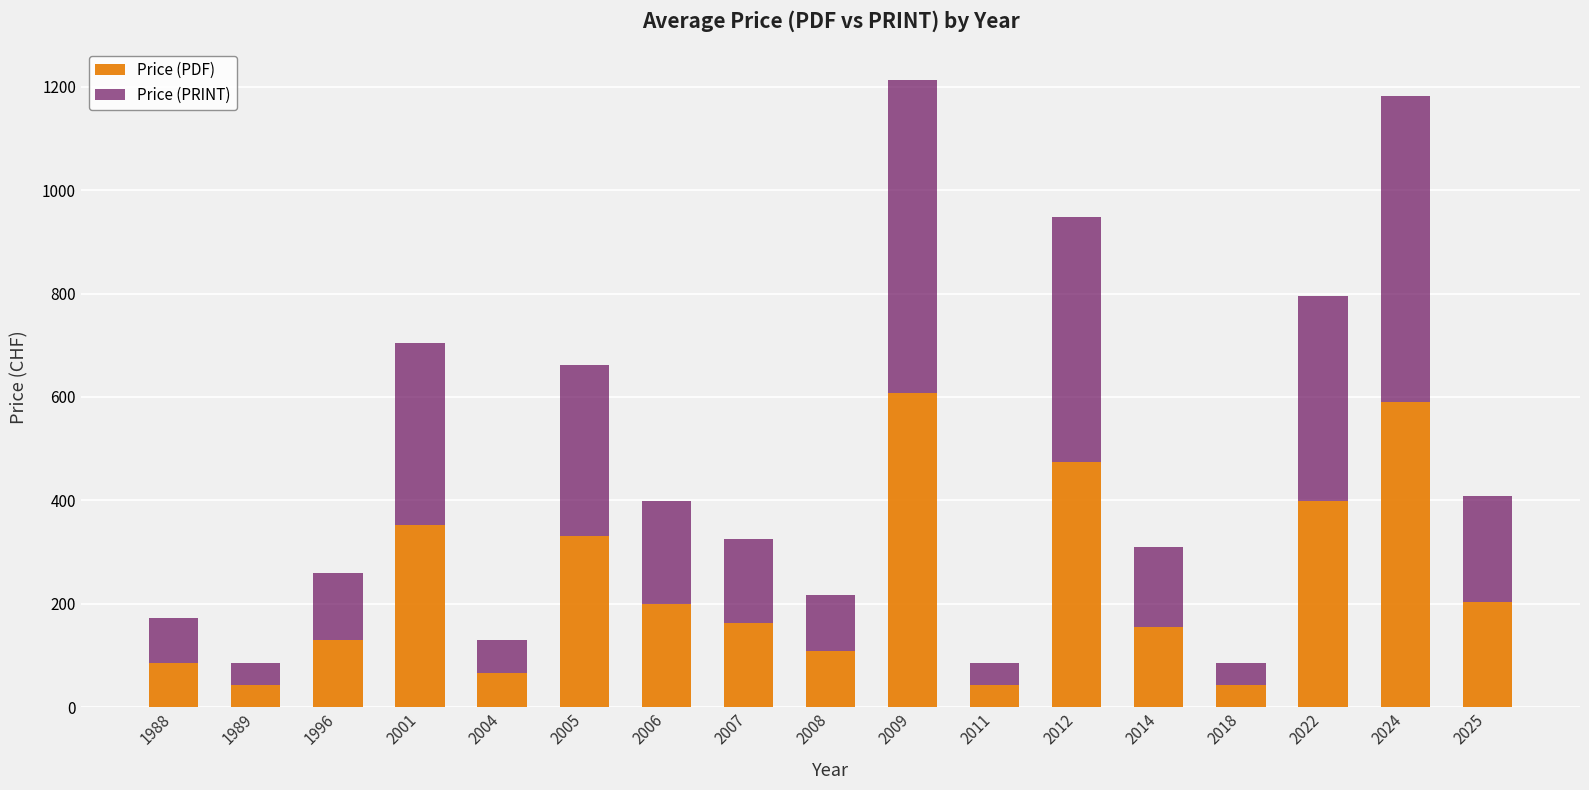

What is the total value across all series at 2009?

1214